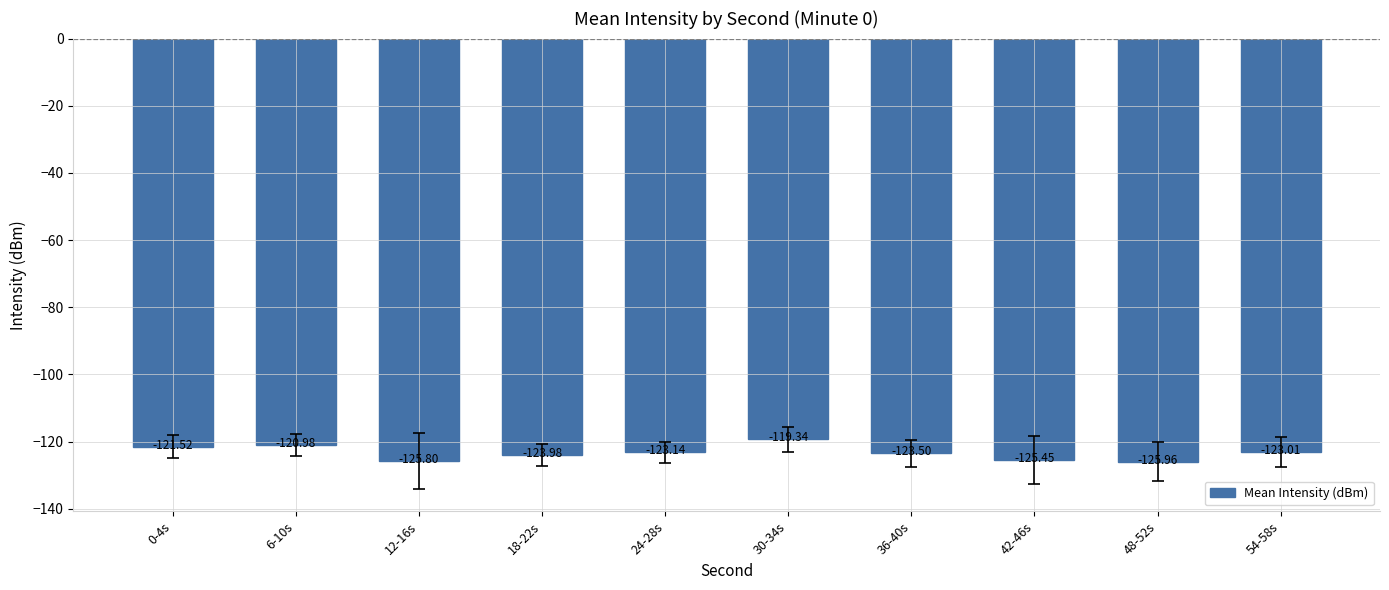

How many bars are there in total?

10